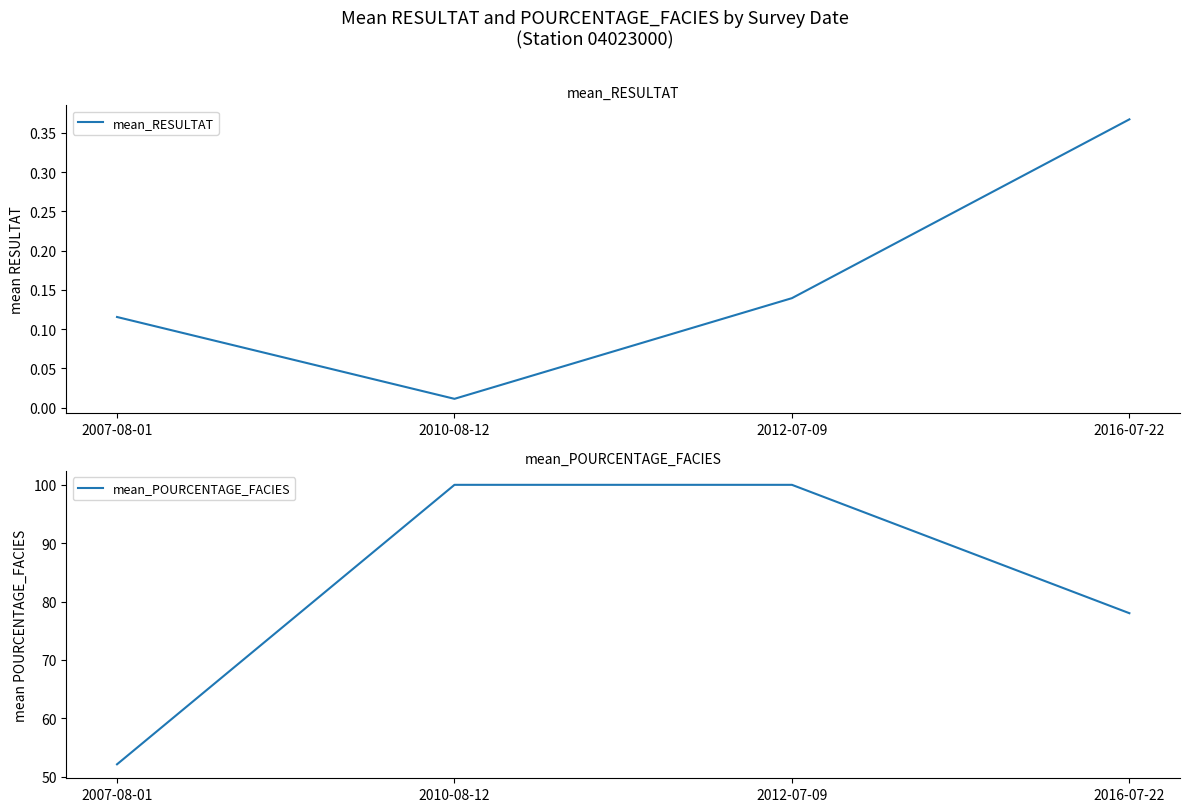

What is the total value across all series at 2012-07-09?

100.1